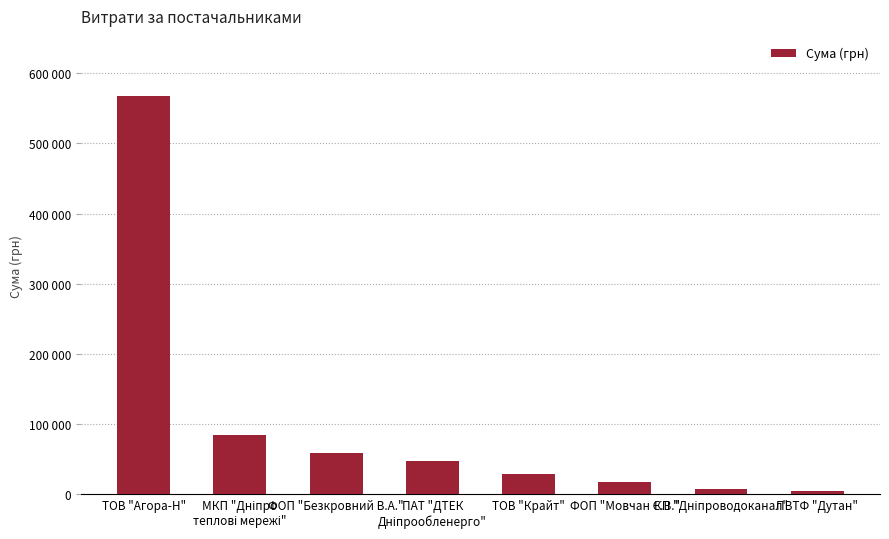

Does the chart contain any negative values?

No